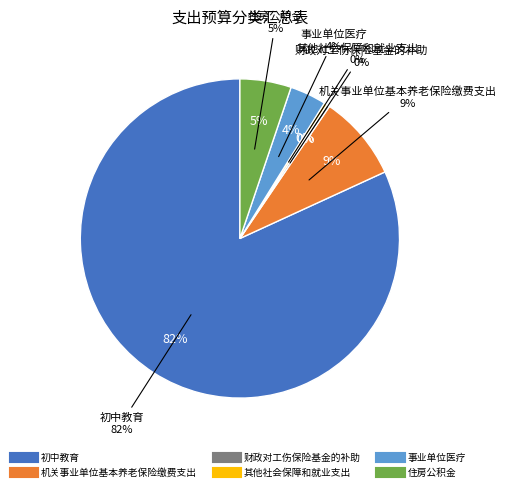

Count the number of slices in the pie.

6